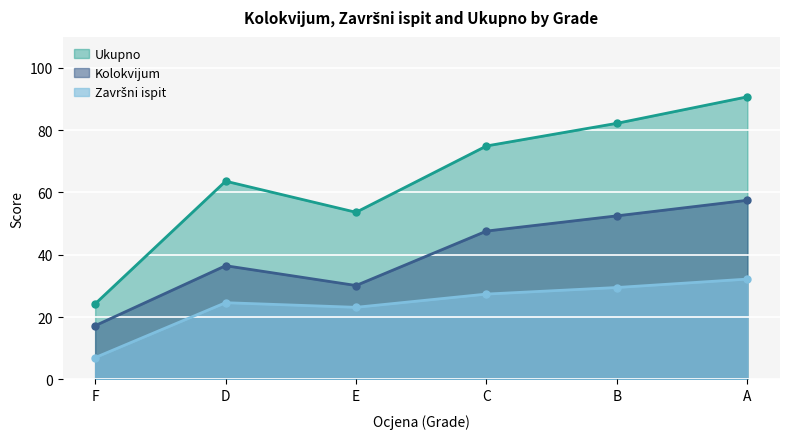

The Kolokvijum series shows 85.4 at B. True or false?

False